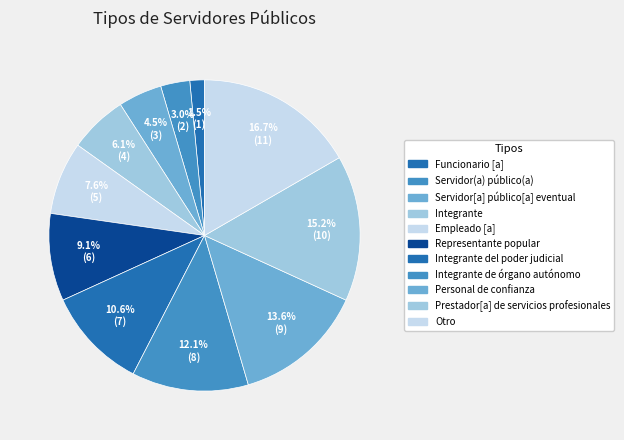

To the nearest percent, what percentage of the pie is Empleado [a]?

8%